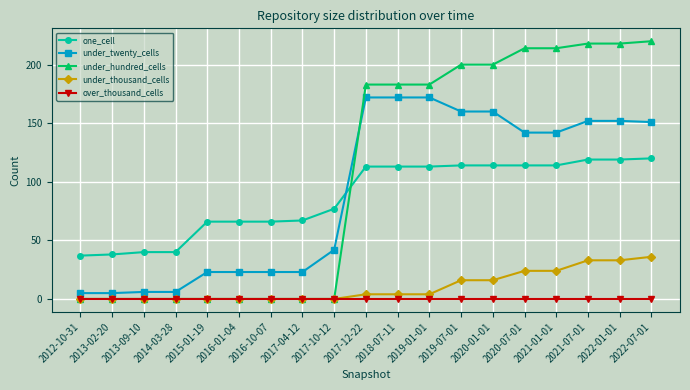

What is the greatest value displayed?

220